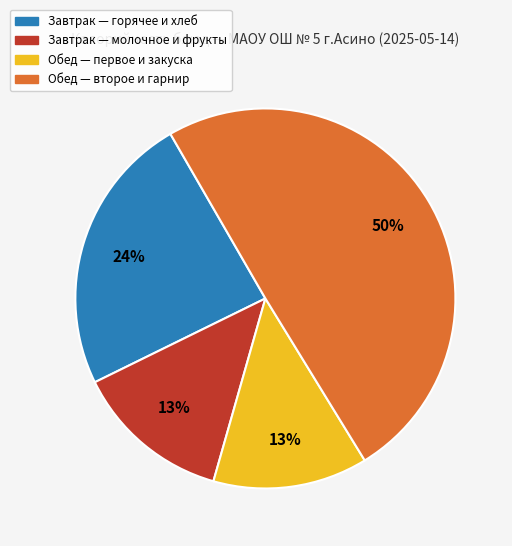

Which category has the biggest portion of the pie?

Обед — второе и гарнир